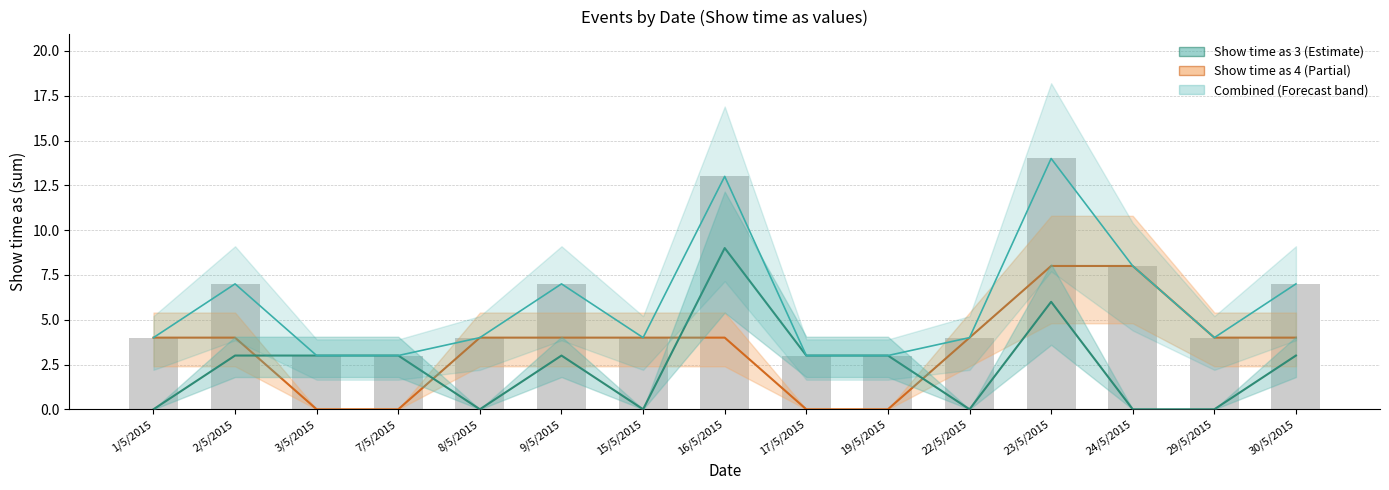

Reading right to left, what are all the values shown in this chart?

Show time as 3: 3	0	0	6	0	3	3	9	0	3	0	3	3	3	0
Show time as 4: 4	4	8	8	4	0	0	4	4	4	4	0	0	4	4